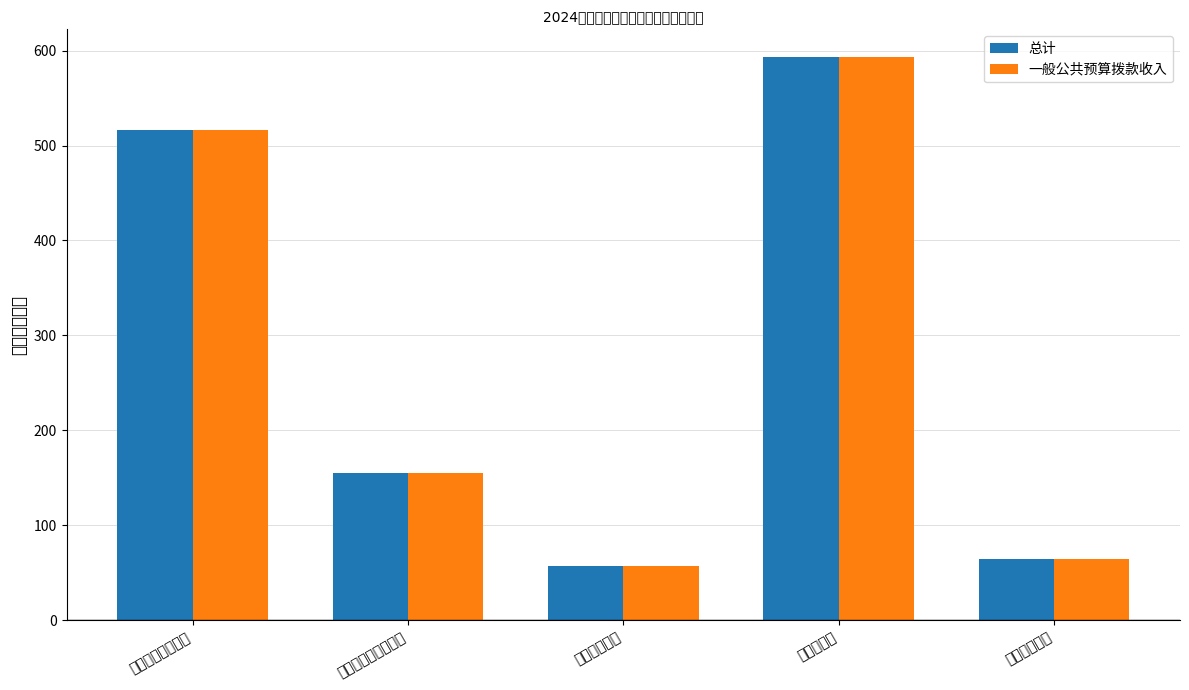

Are the bars grouped side by side (vs. stacked)?

Yes